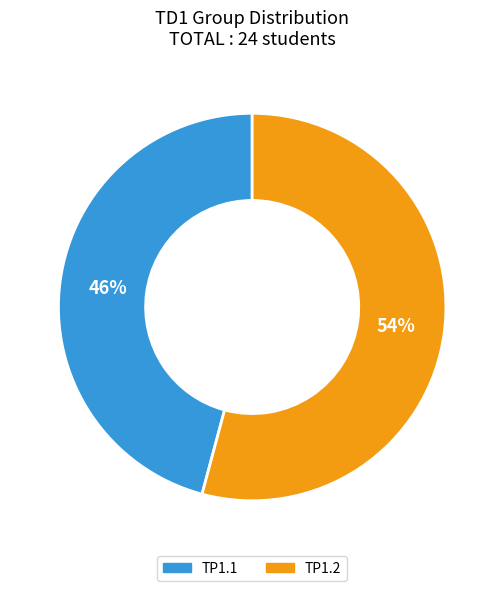

Which category accounts for the majority?

TP1.2